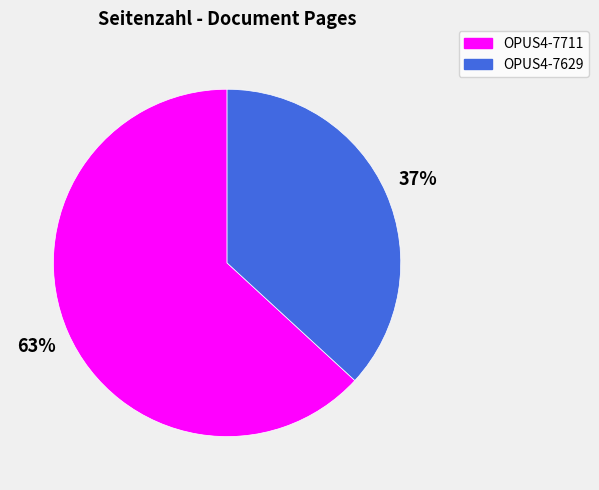

To the nearest percent, what is the difference between the OPUS4-7711 and OPUS4-7629 slice percentages?

26%